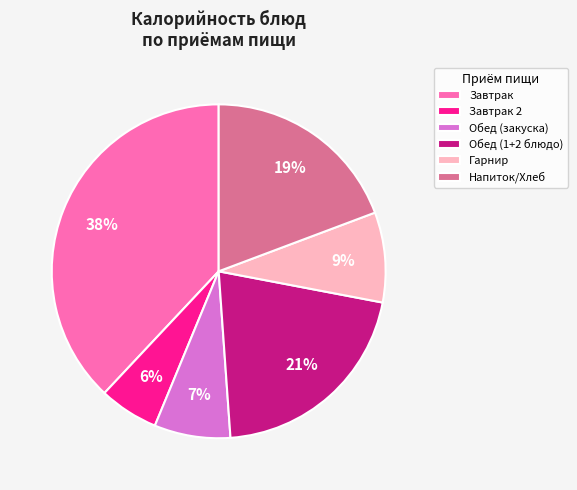

True or false: Обед (1+2 блюдо) accounts for 21% of the total.

True